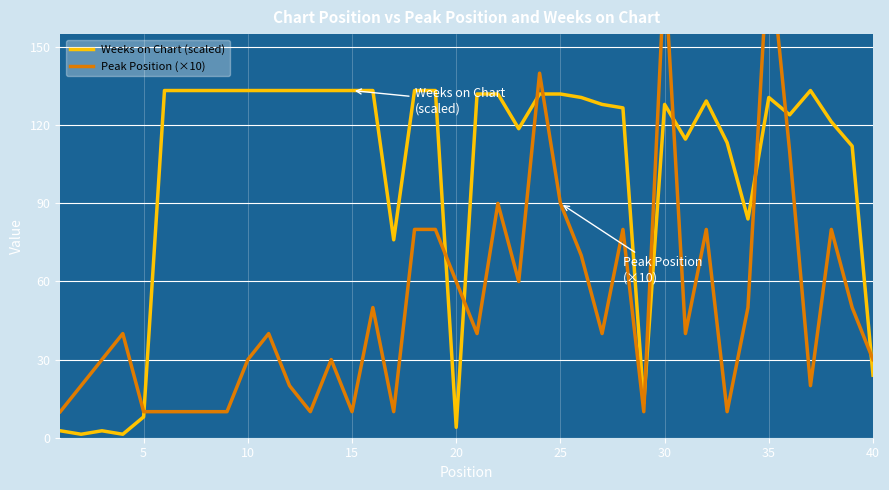

The value of Weeks on Chart (scaled) at 10 is 133.3. True or false?

True